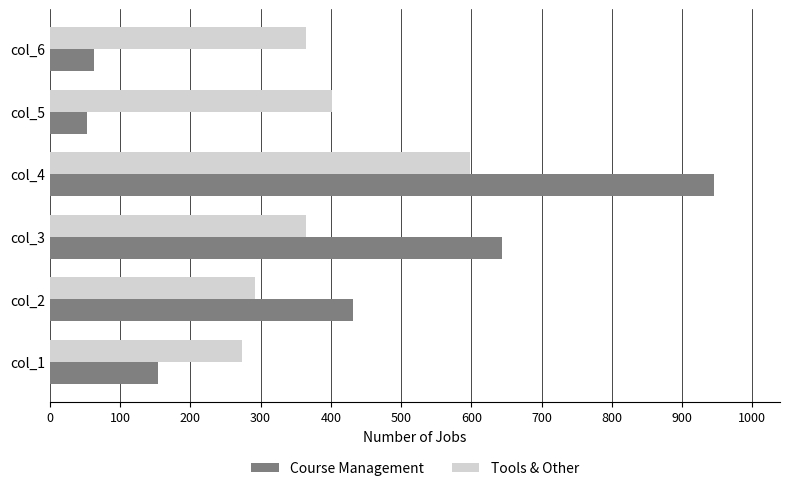

What is the difference between the maximum and minimum values in the Course Management series?

892